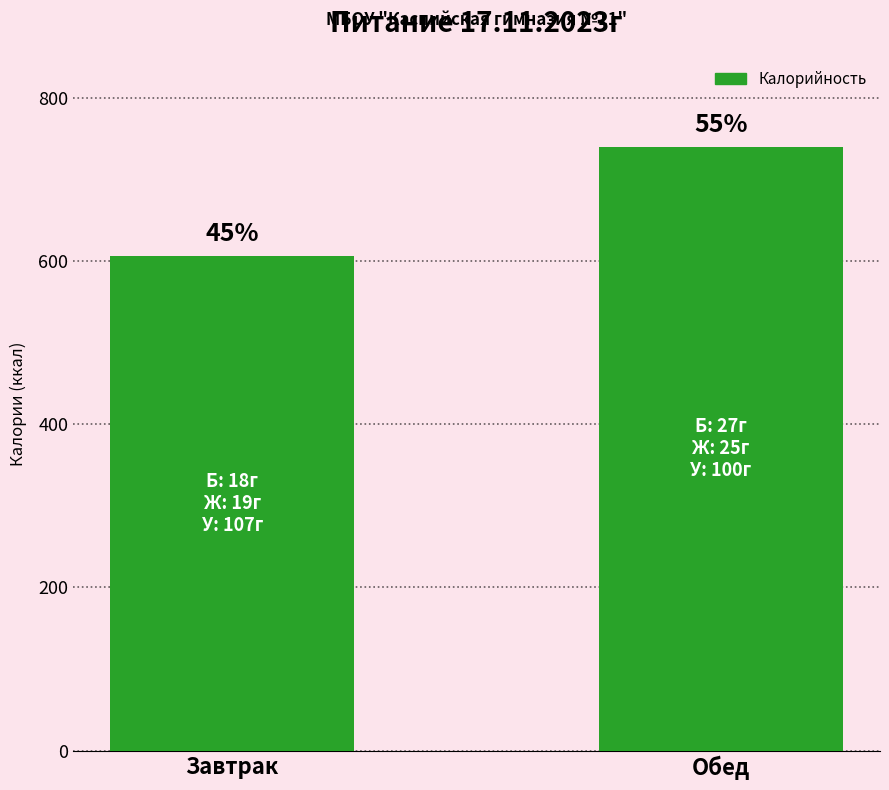

Are the bars horizontal?

No